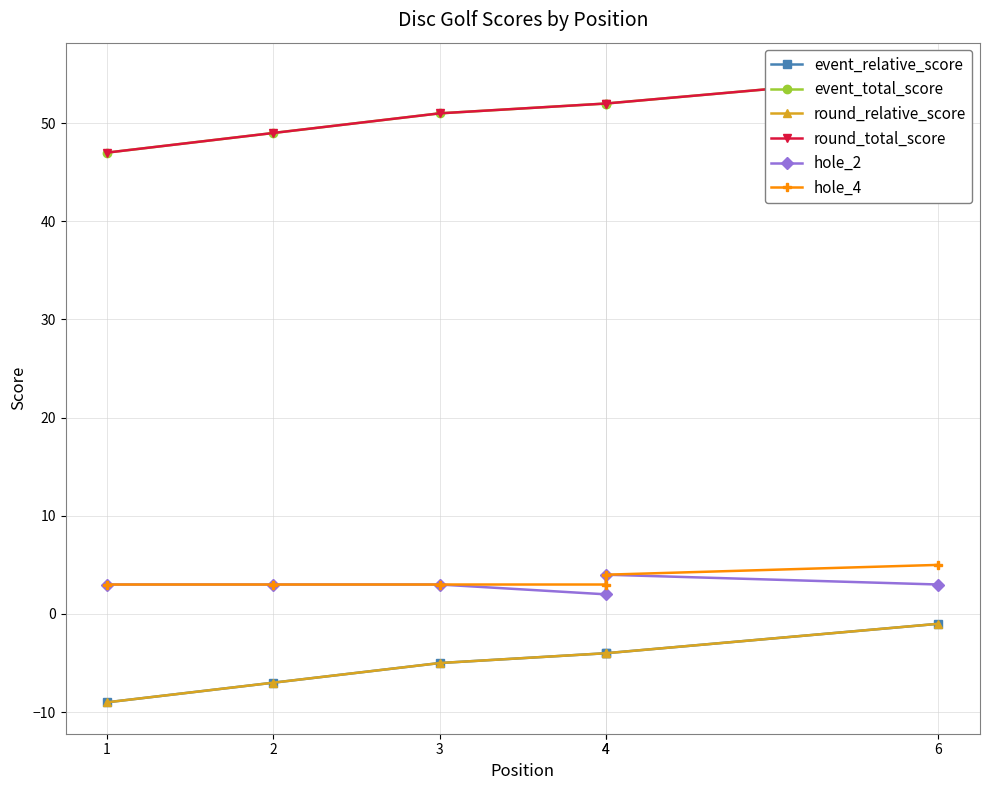

At which category is the sum across all series the highest?

6